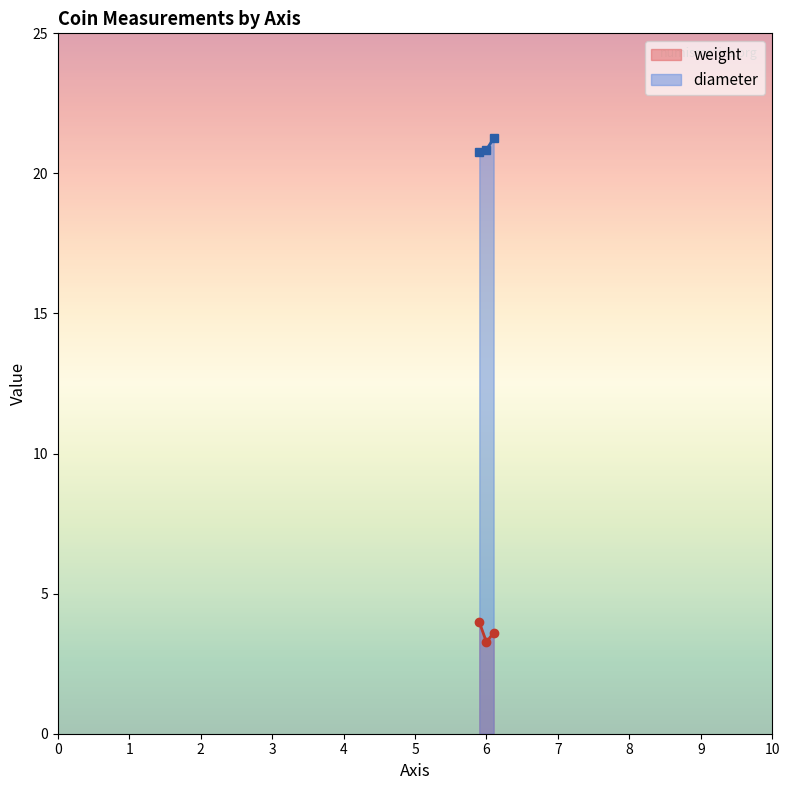

What is the smallest value displayed?

3.3